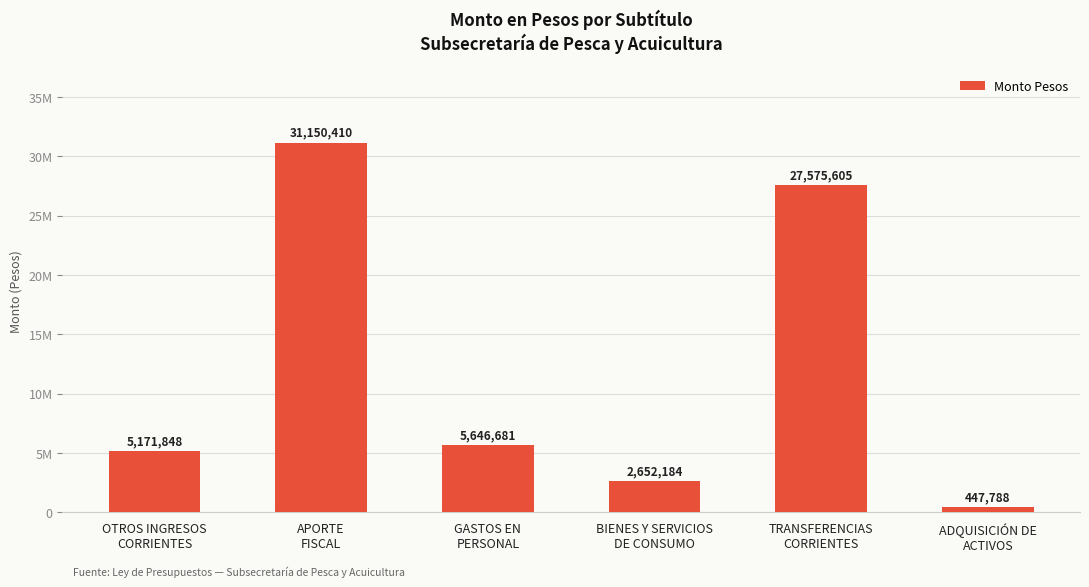

List the labels in order of value, largest first.

APORTE
FISCAL, TRANSFERENCIAS
CORRIENTES, GASTOS EN
PERSONAL, OTROS INGRESOS
CORRIENTES, BIENES Y SERVICIOS
DE CONSUMO, ADQUISICIÓN DE
ACTIVOS